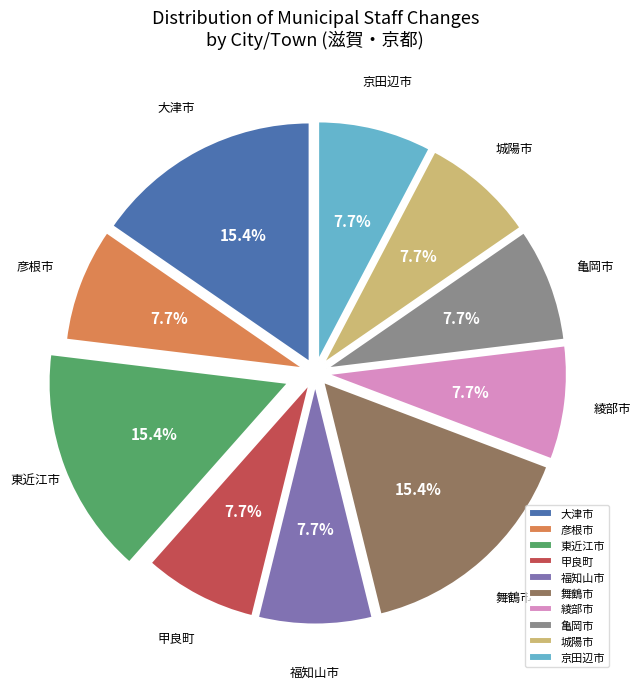

Approximately how many times larger is the value at 彦根市 compared to 舞鶴市?

0.5